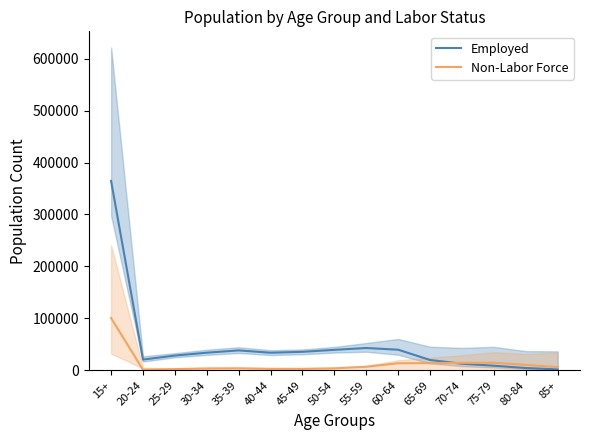

What are all the series names shown in the legend?

Employed, Non-Labor Force